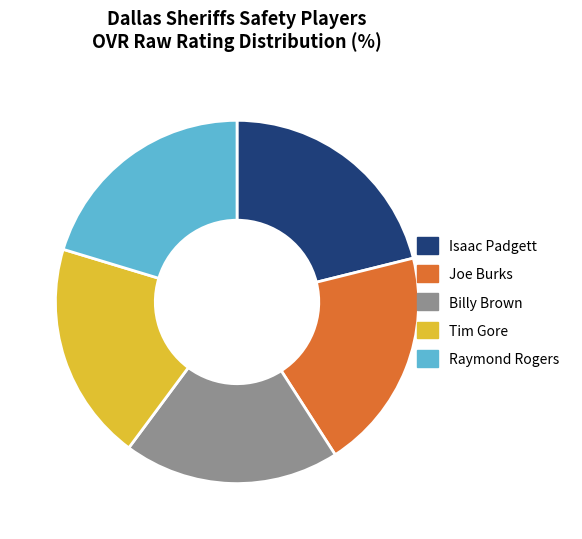

Is there any slice that represents more than half of the pie?

No